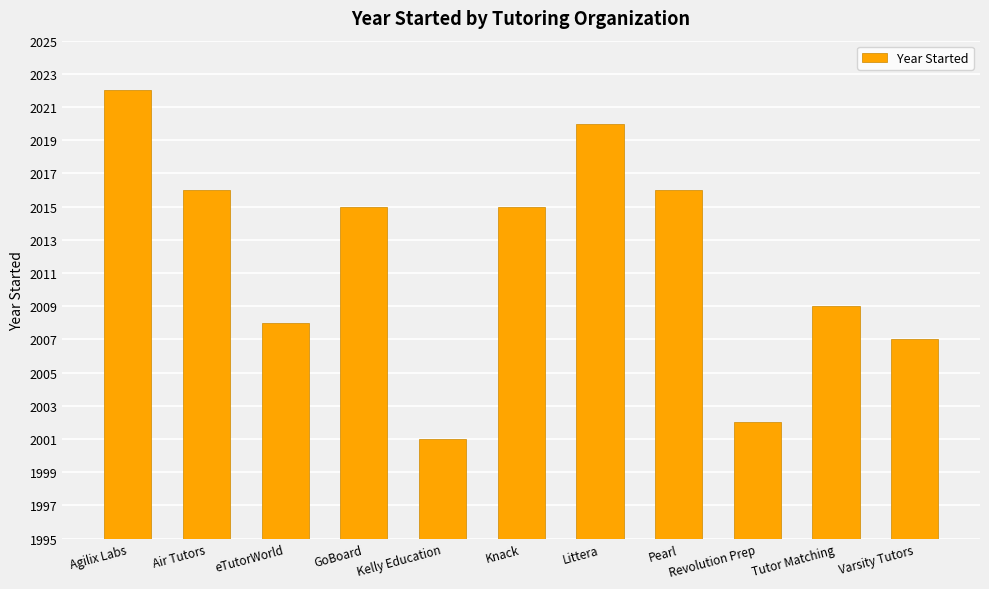

True or false: the data shows 2008 at eTutorWorld.

True